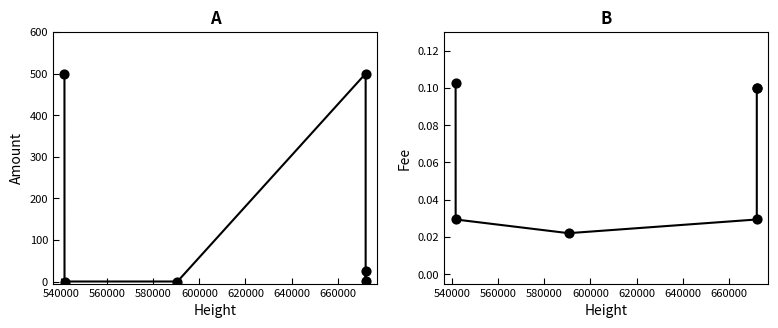

What are all the series names shown in the legend?

Amount, Fee